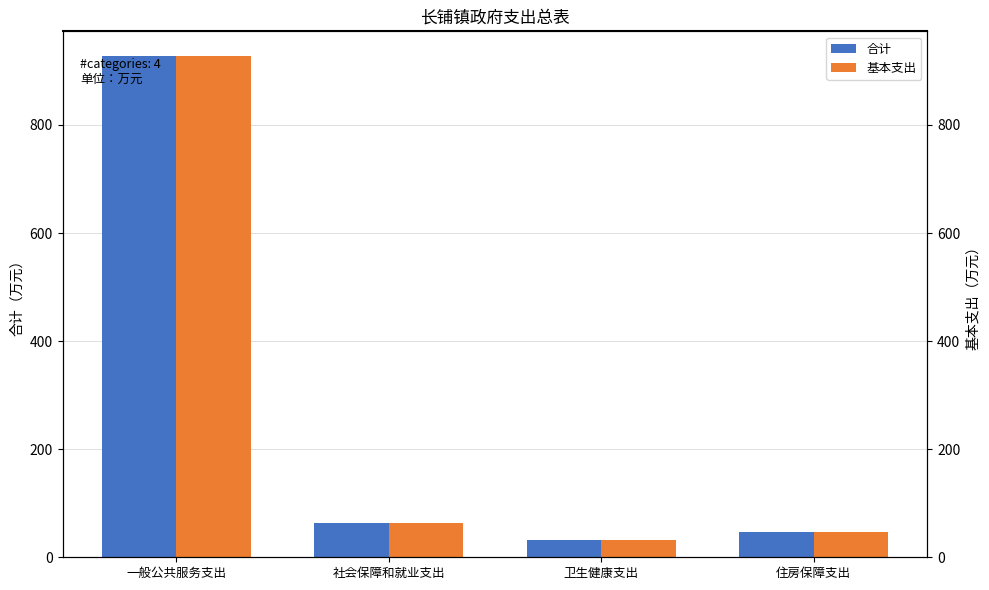

Which category has the lowest value across all series?

卫生健康支出